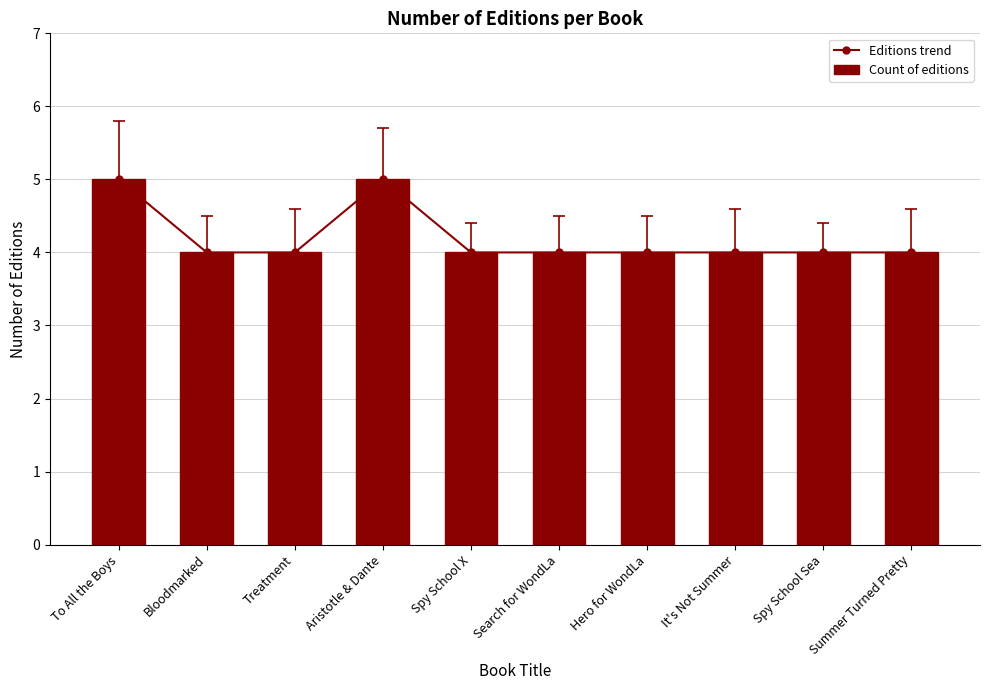

Reading left to right, what are all the values shown in this chart?

Editions trend: 5	4	4	5	4	4	4	4	4	4
Count of editions: 5	4	4	5	4	4	4	4	4	4